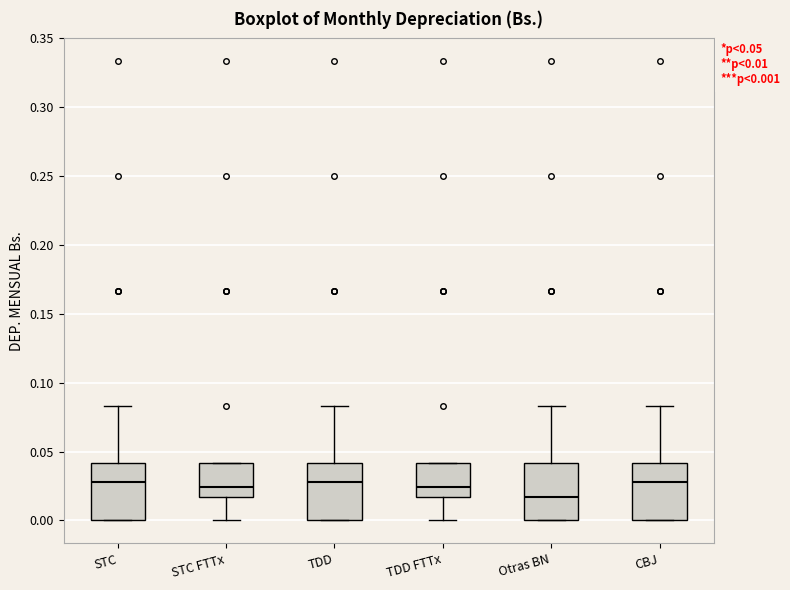

Which box has the lowest median line?

Otras BN